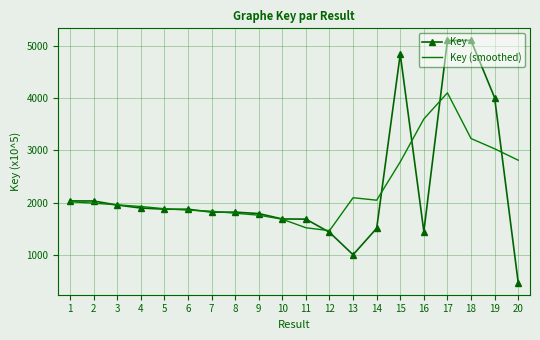

The value of Key at 2 is 2650.0. True or false?

False